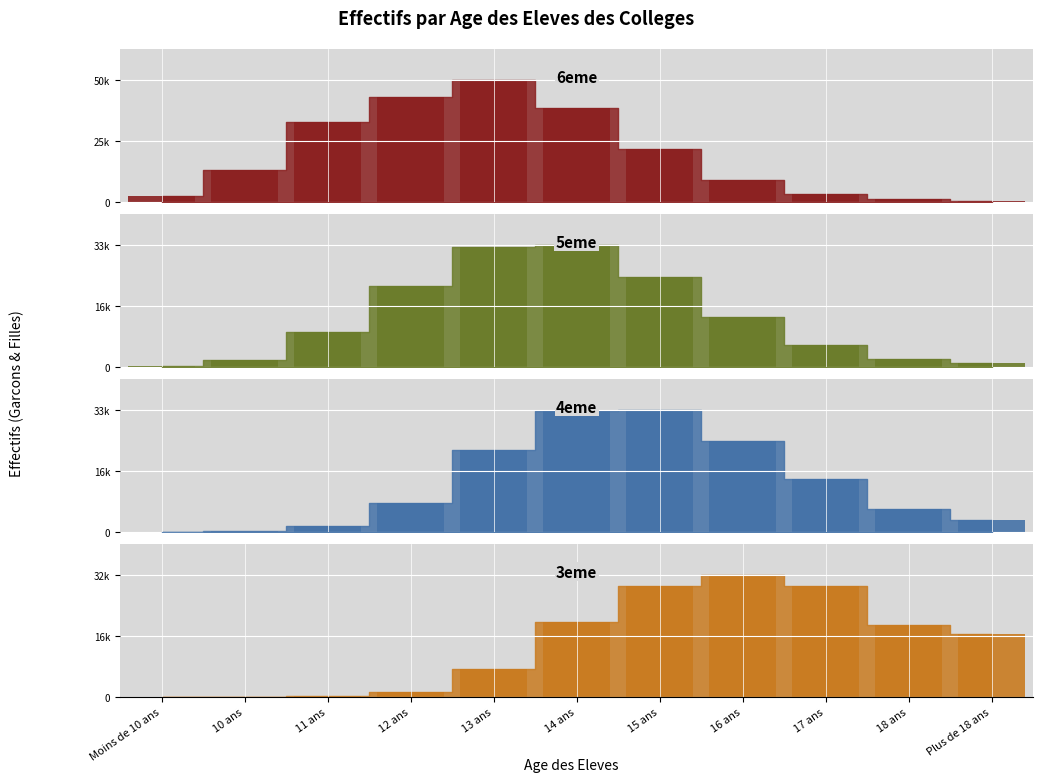

Which label corresponds to the smallest value in the chart?

Moins de 10 ans